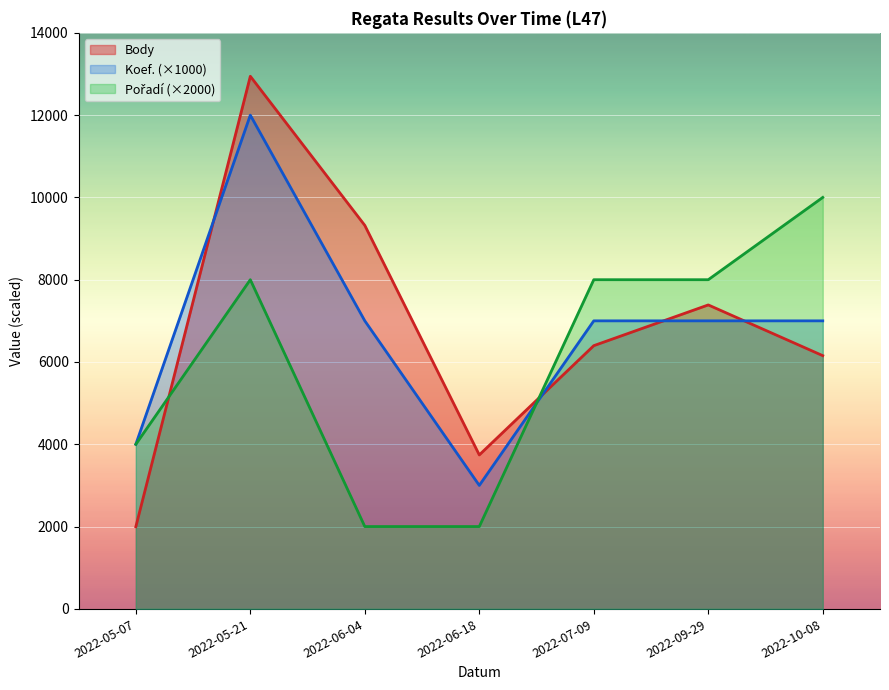

Is the value of Body at 2022-05-07 greater than the value of Koef. at 2022-06-04?

No